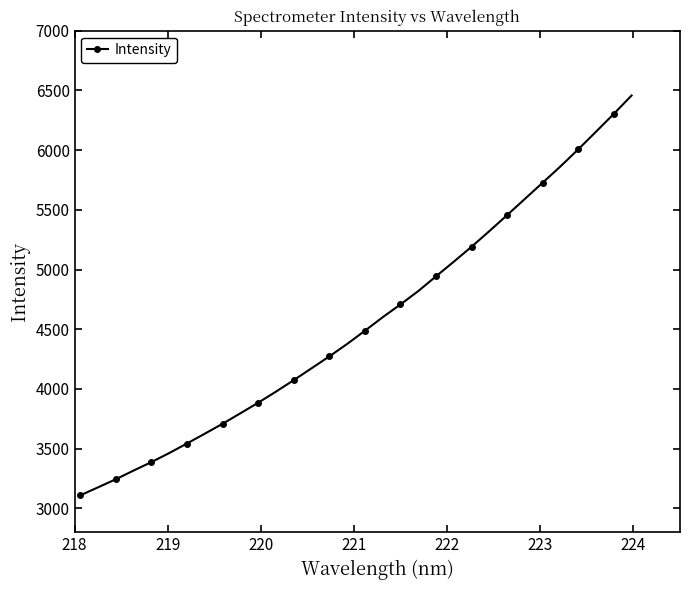

What is the average value?

4556.7